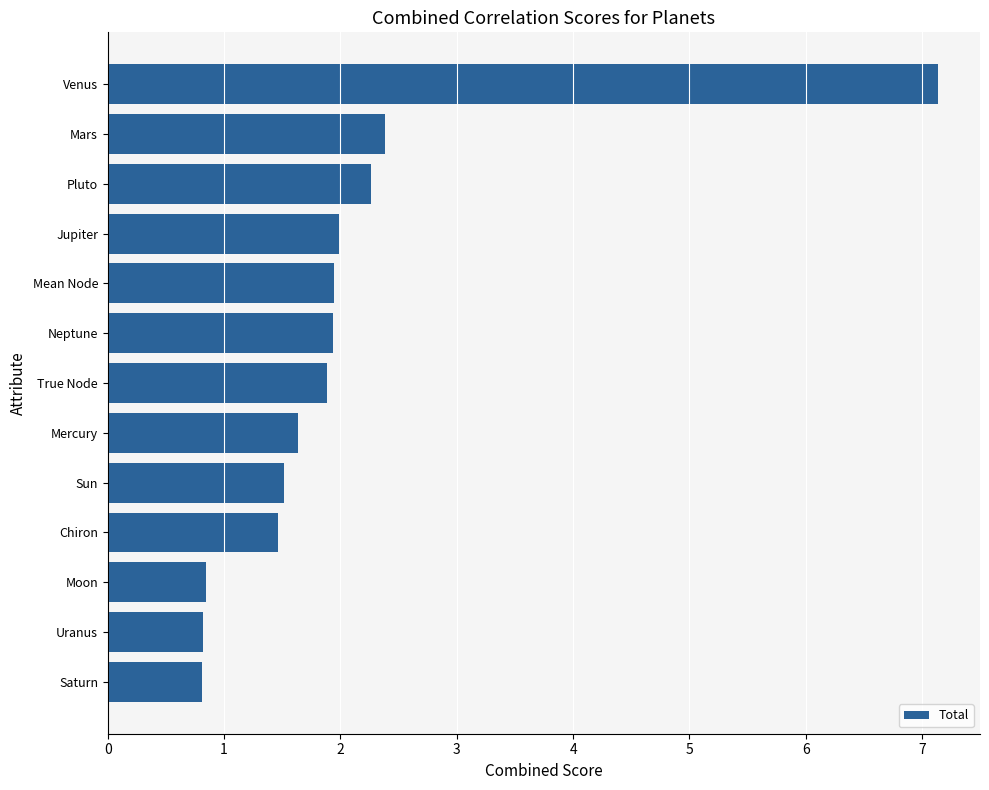

Is it true that the value at True Node is 1.9?

True